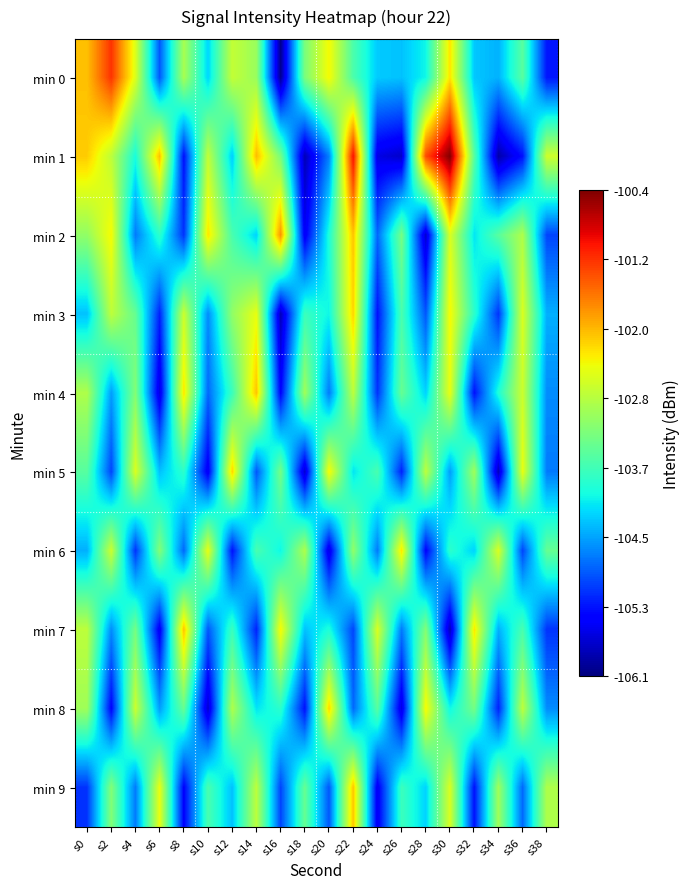

At which category does the chart reach its peak across all series?

s30